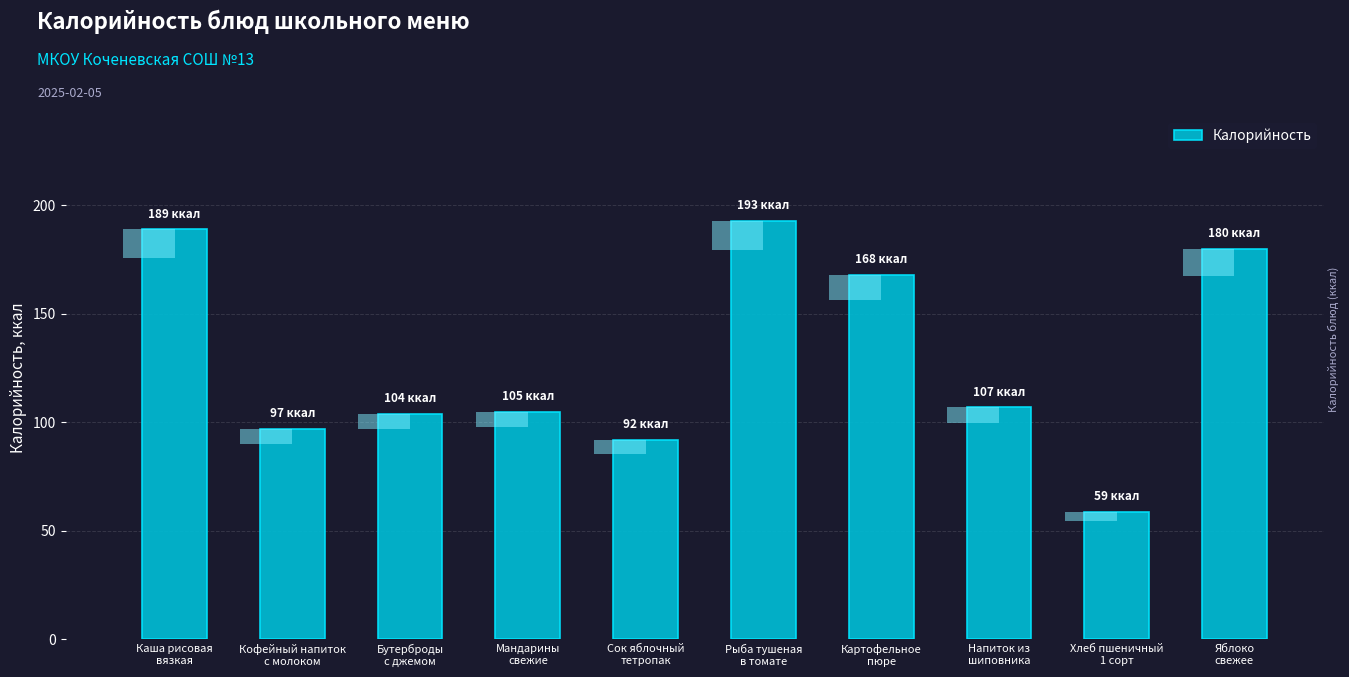

The value at Напиток из
шиповника is 40.7. True or false?

False